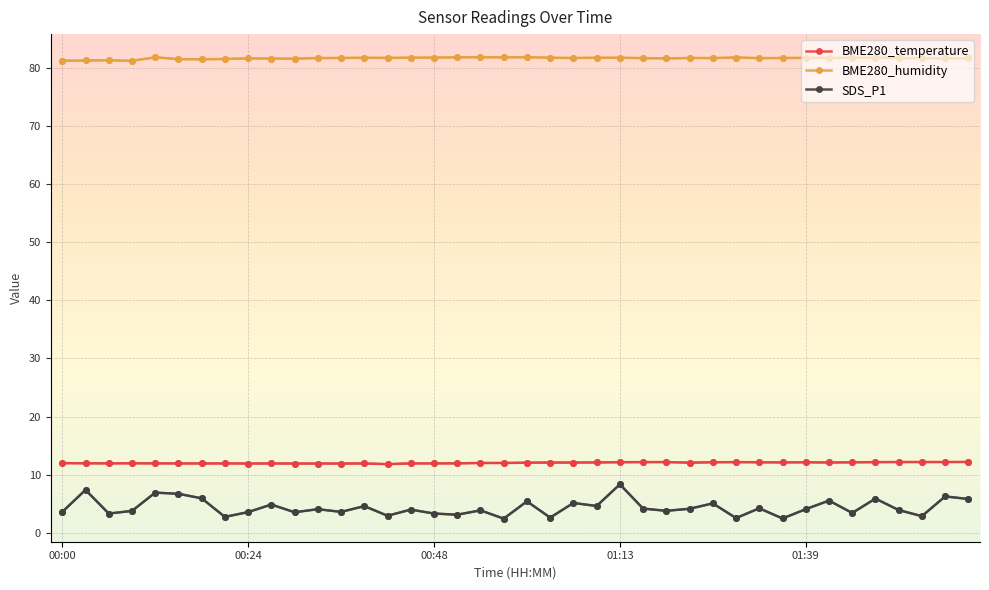

Between 16 and 12, which is larger?

16